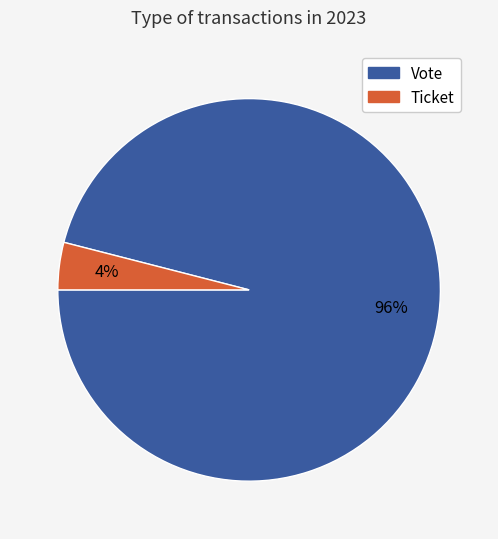

To the nearest percent, what is the difference between the Vote and Ticket slice percentages?

92%